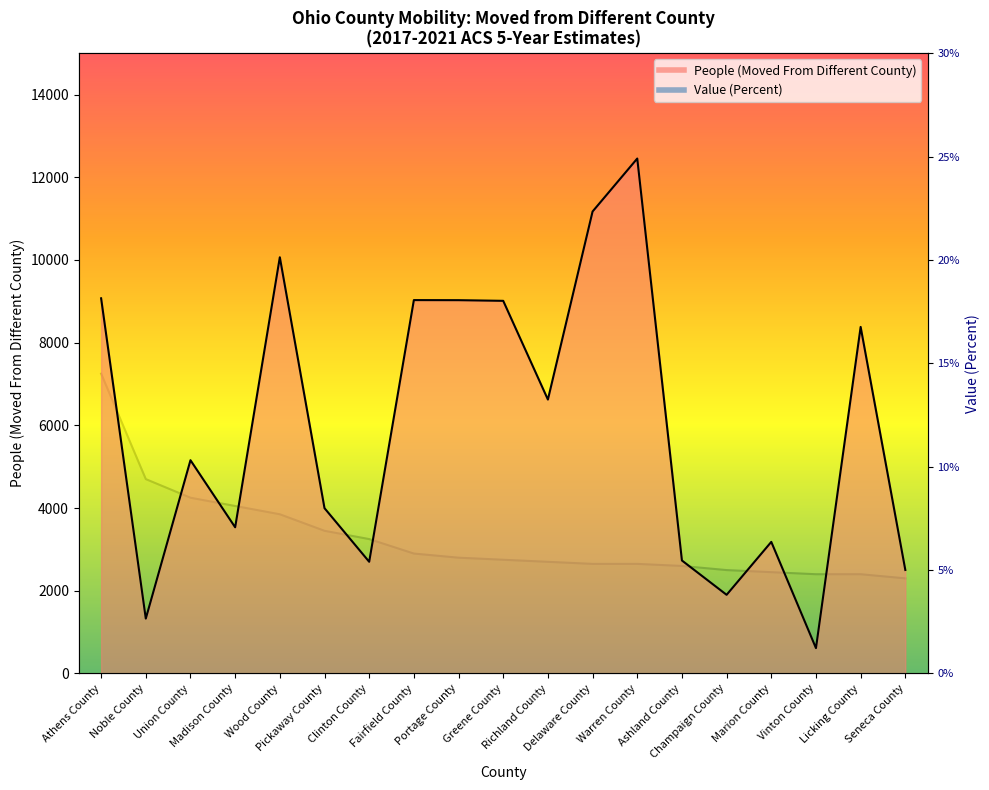

How many lines are shown in the chart?

2